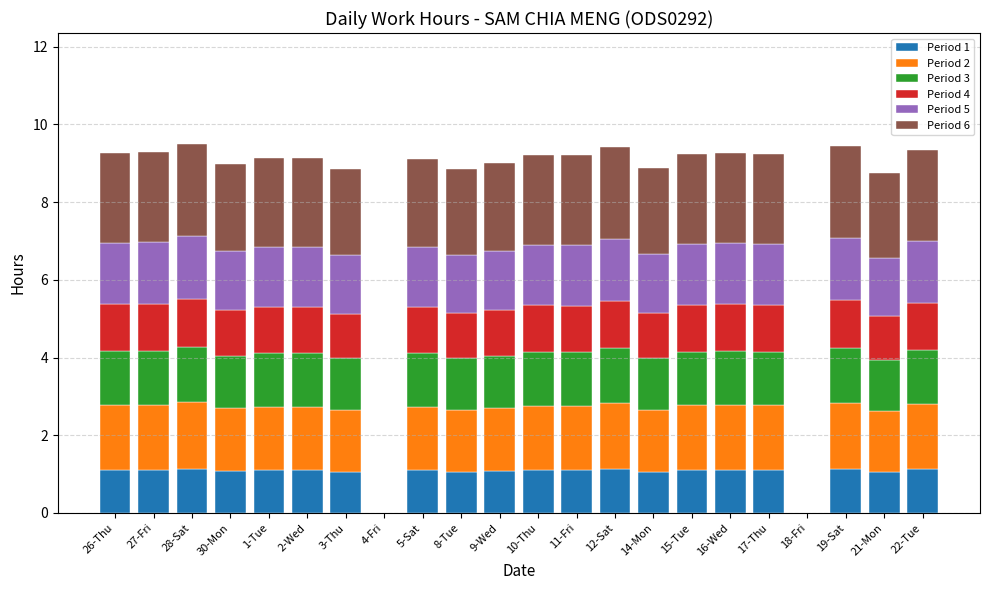

What is the total value across all series at 15-Tue?

9.2